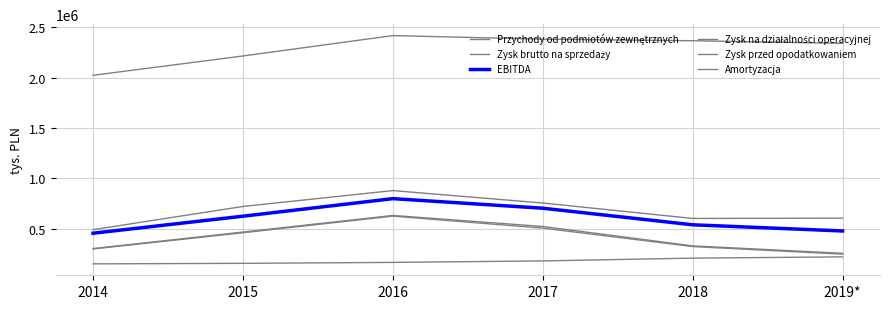

True or false: Przychody od podmiotów zewnętrznych and Amortyzacja cross at least once.

False